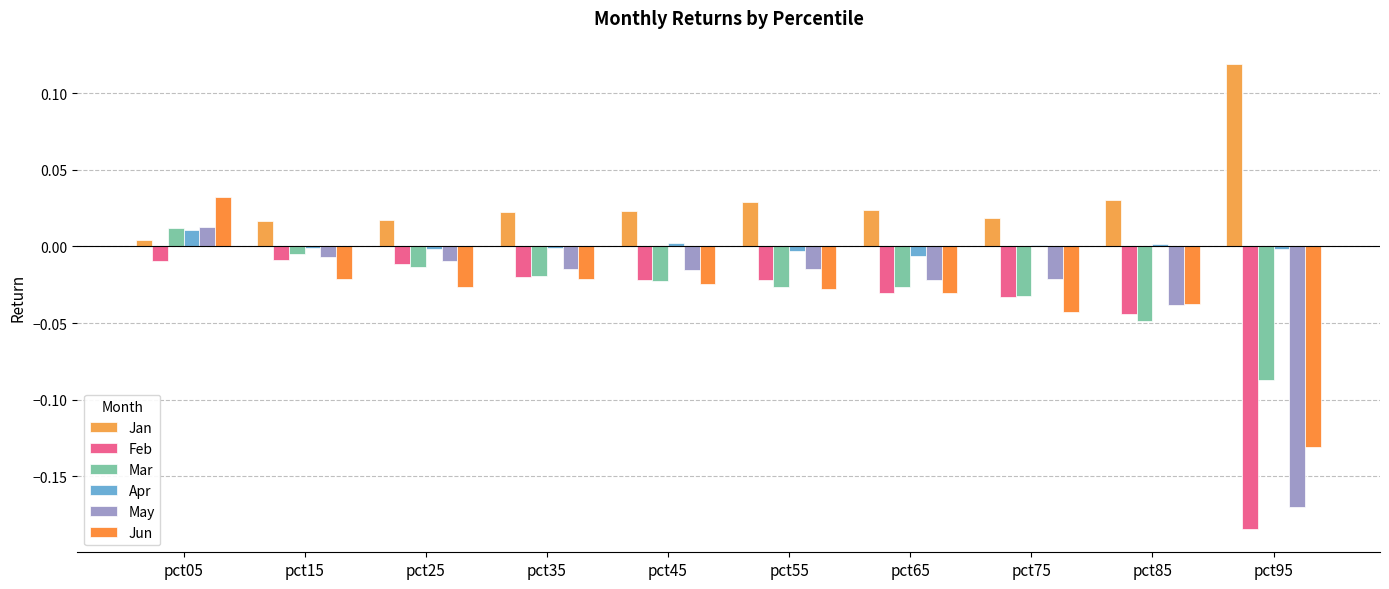

Reading left to right, list all the values displayed in this chart.

Jan: pct05=0.0	pct15=0.0	pct25=0.0	pct35=0.0	pct45=0.0	pct55=0.0	pct65=0.0	pct75=0.0	pct85=0.0	pct95=0.1
Feb: pct05=-0.0	pct15=-0.0	pct25=-0.0	pct35=-0.0	pct45=-0.0	pct55=-0.0	pct65=-0.0	pct75=-0.0	pct85=-0.0	pct95=-0.2
Mar: pct05=0.0	pct15=-0.0	pct25=-0.0	pct35=-0.0	pct45=-0.0	pct55=-0.0	pct65=-0.0	pct75=-0.0	pct85=-0.0	pct95=-0.1
Apr: pct05=0.0	pct15=-0.0	pct25=-0.0	pct35=-0.0	pct45=0.0	pct55=-0.0	pct65=-0.0	pct75=0.0	pct85=0.0	pct95=-0.0
May: pct05=0.0	pct15=-0.0	pct25=-0.0	pct35=-0.0	pct45=-0.0	pct55=-0.0	pct65=-0.0	pct75=-0.0	pct85=-0.0	pct95=-0.2
Jun: pct05=0.0	pct15=-0.0	pct25=-0.0	pct35=-0.0	pct45=-0.0	pct55=-0.0	pct65=-0.0	pct75=-0.0	pct85=-0.0	pct95=-0.1